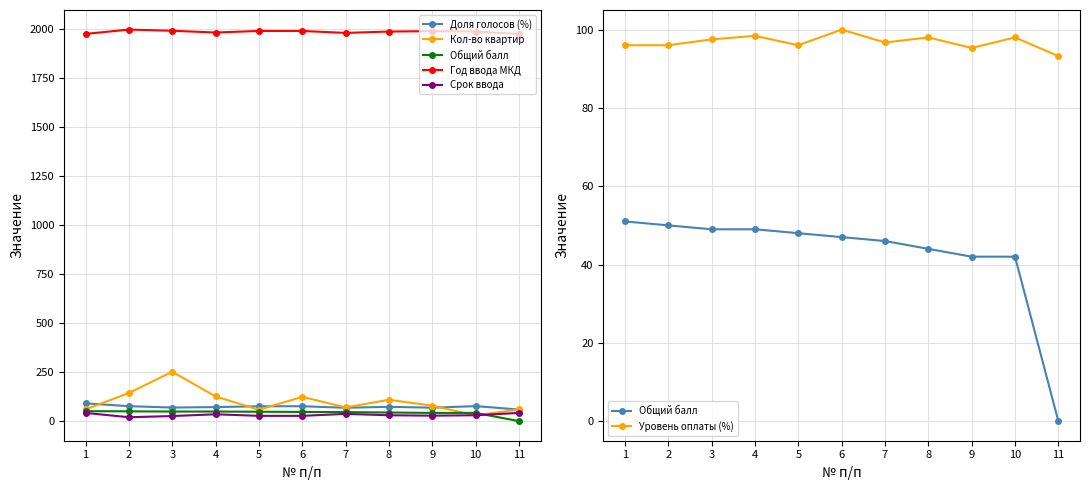

The value of Общий балл at 1 is 51.0. True or false?

True